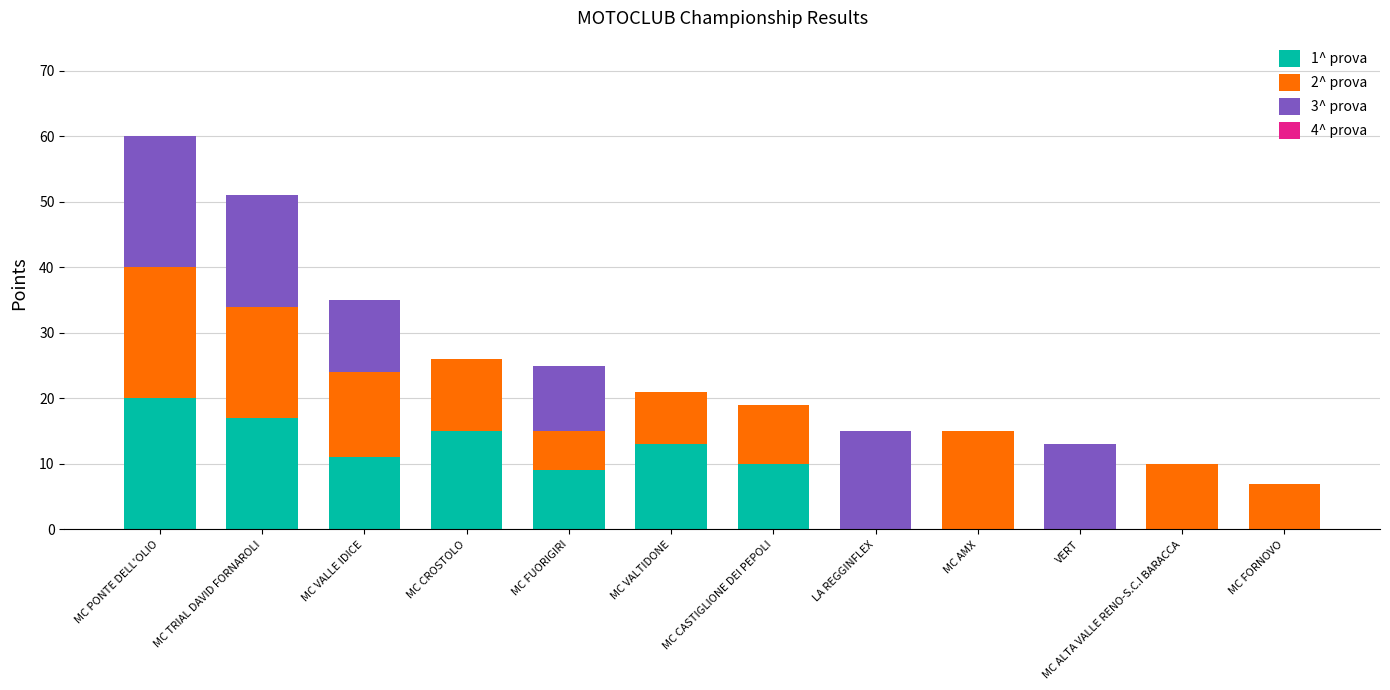

What is the total value across all series at MC ALTA VALLE RENO-S.C.I BARACCA?

10